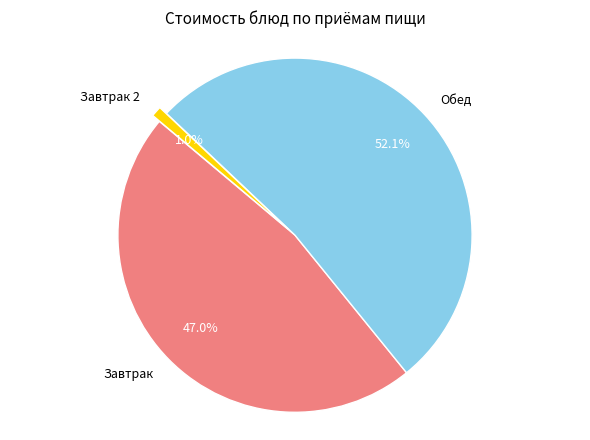

Which slice is the smallest?

Завтрак 2